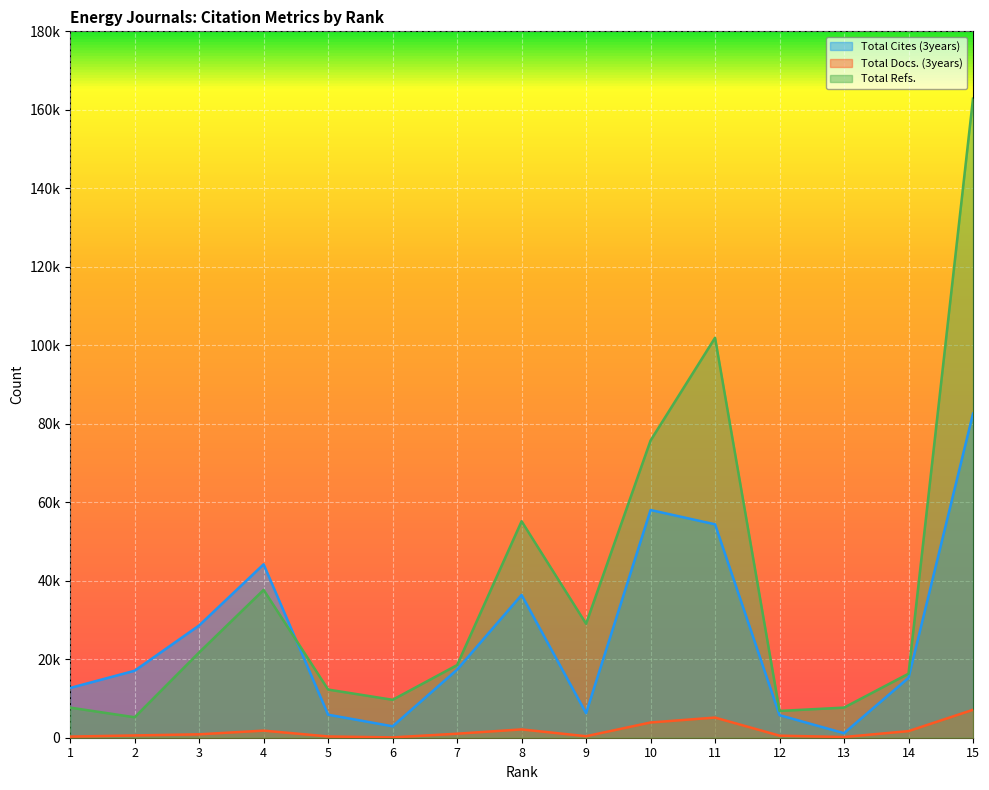

The value of Total Refs. at 3 is 21732. True or false?

True